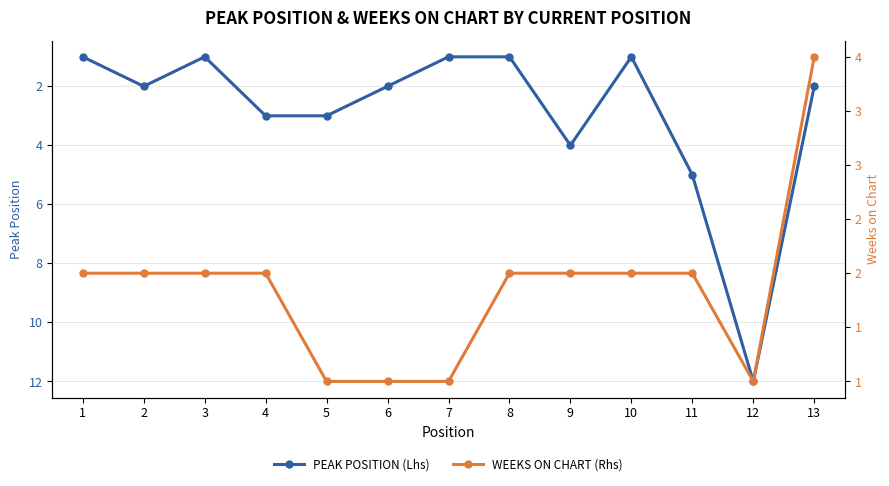

What is the lowest value of the PEAK POSITION (Lhs) series?

1